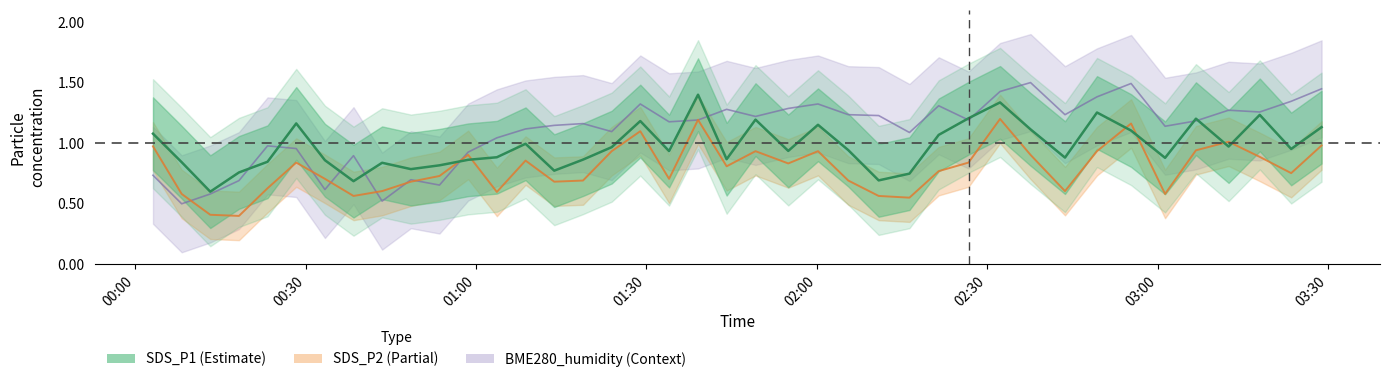

What is the difference between the maximum and minimum values in the SDS_P2 series?

0.8